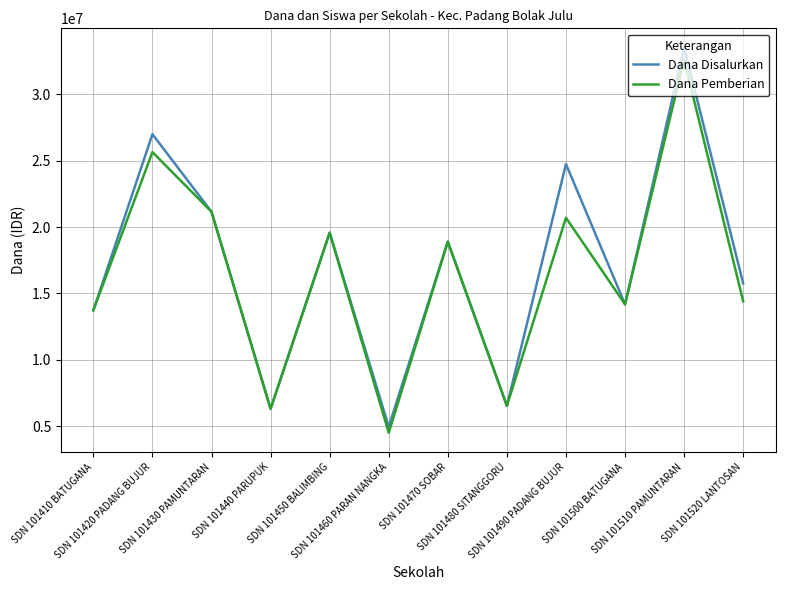

Count the number of data series in this chart.

2